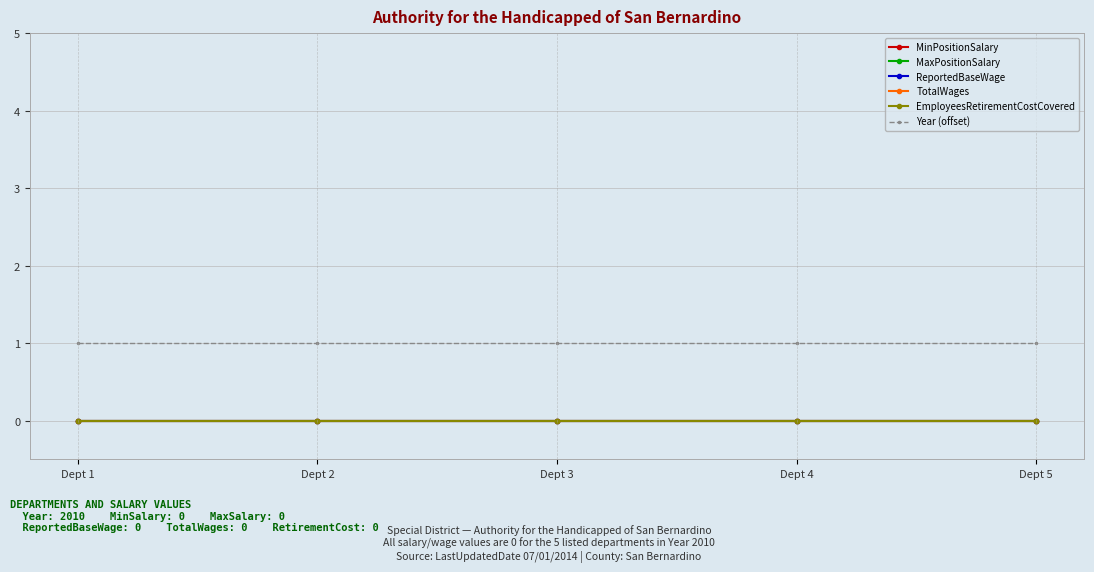

At how many categories does at least one series exceed 0?

5